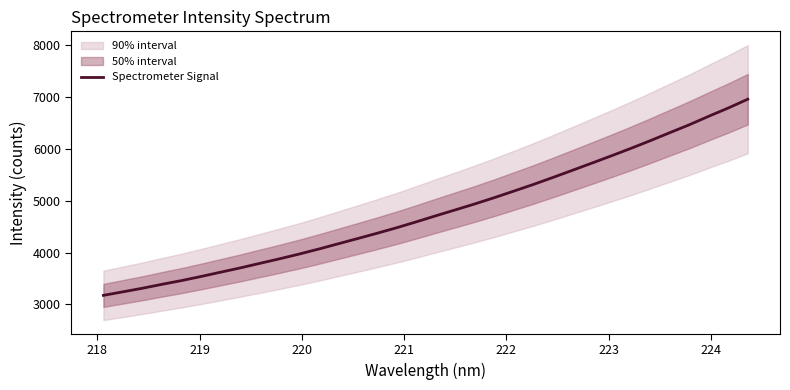

What is the highest value of the Spectrometer Signal series?

6956.7